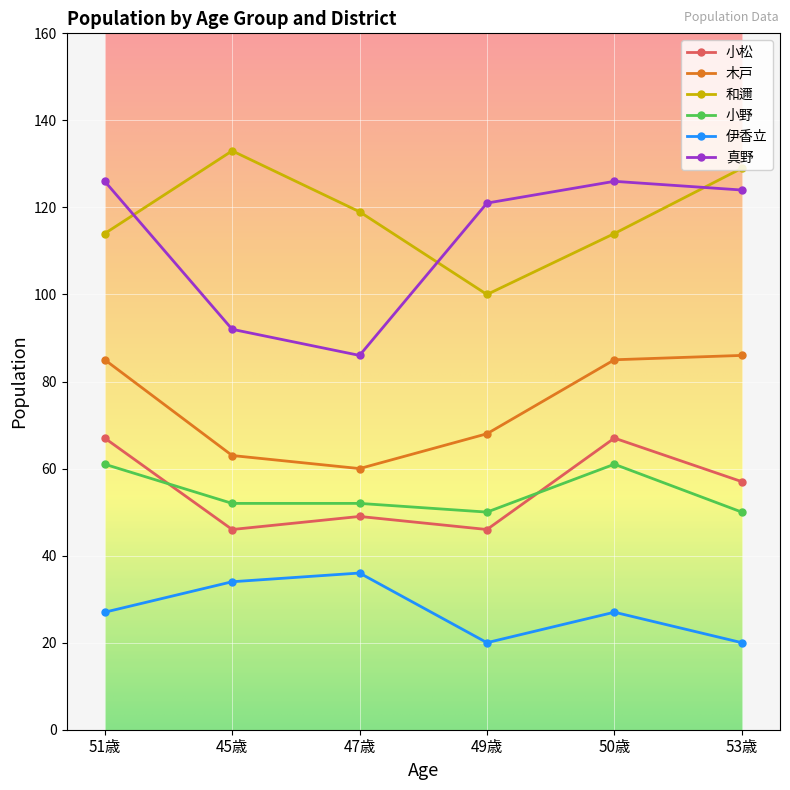

At which label does 和邇 first exceed 119?

45歳